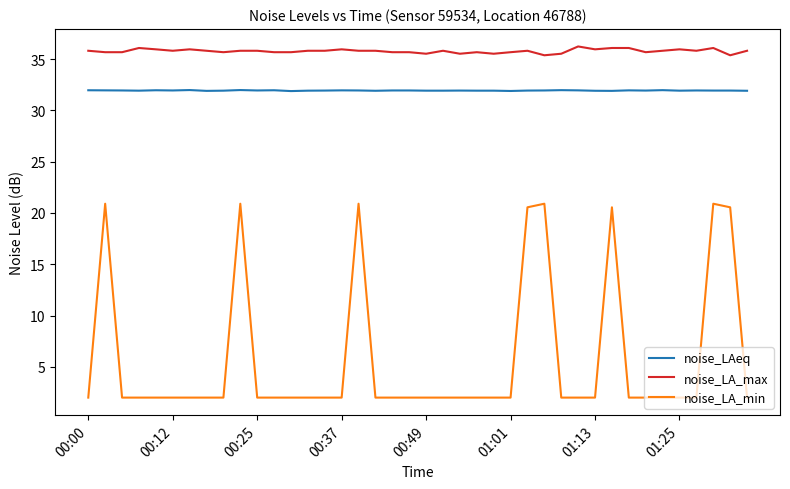

What is the difference between the second highest and minimum values in the noise_LA_min series?

18.9